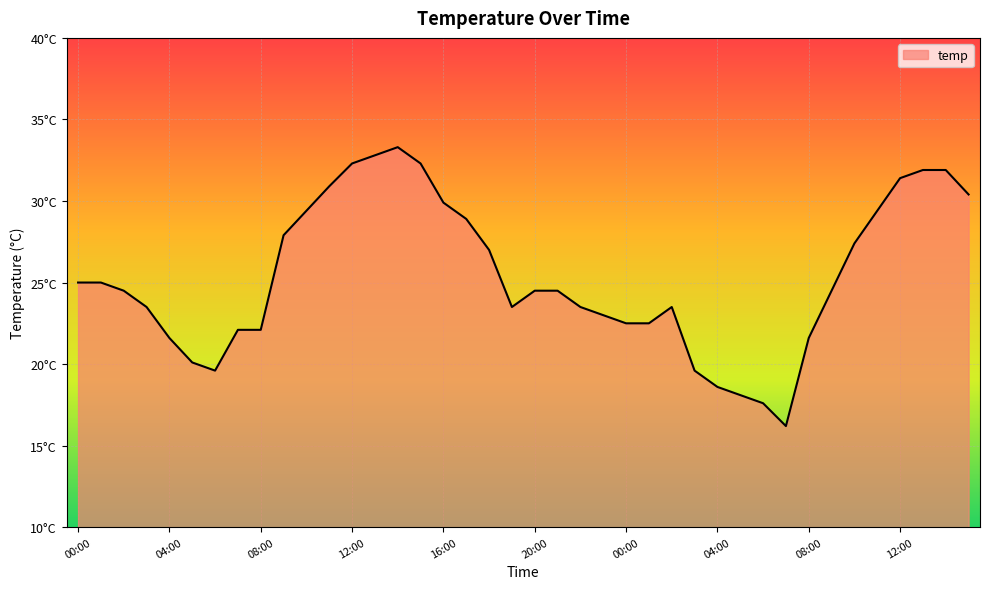

Reading left to right, list all the values displayed in this chart.

00:00=25.0	01:00=25.0	02:00=24.5	03:00=23.5	04:00=21.6	05:00=20.1	06:00=19.6	07:00=22.1	08:00=22.1	09:00=27.9	10:00=29.4	11:00=30.9	12:00=32.3	13:00=32.8	14:00=33.3	15:00=32.3	16:00=29.9	17:00=28.9	18:00=27.0	19:00=23.5	20:00=24.5	21:00=24.5	22:00=23.5	23:00=23.0	00:00=22.5	01:00=22.5	02:00=23.5	03:00=19.6	04:00=18.6	05:00=18.1	06:00=17.6	07:00=16.2	08:00=21.6	09:00=24.5	10:00=27.4	11:00=29.4	12:00=31.4	13:00=31.9	14:00=31.9	15:00=30.4